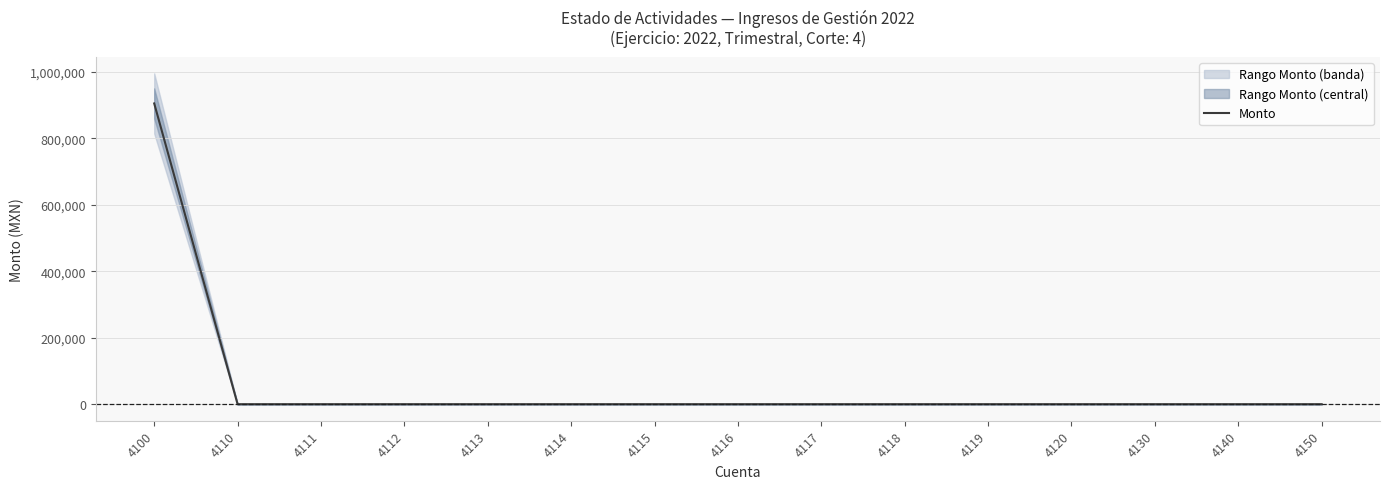

True or false: the data has more than 1 interior local peaks.

False